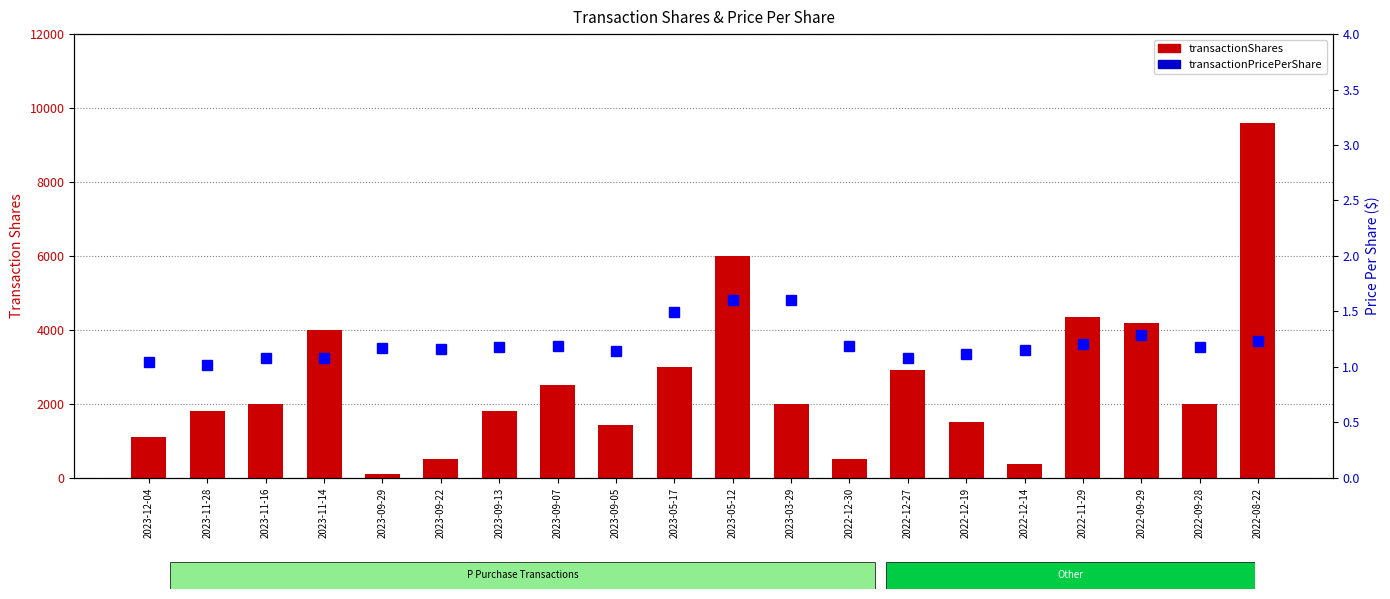

At which category is the sum across all series the highest?

2022-08-22